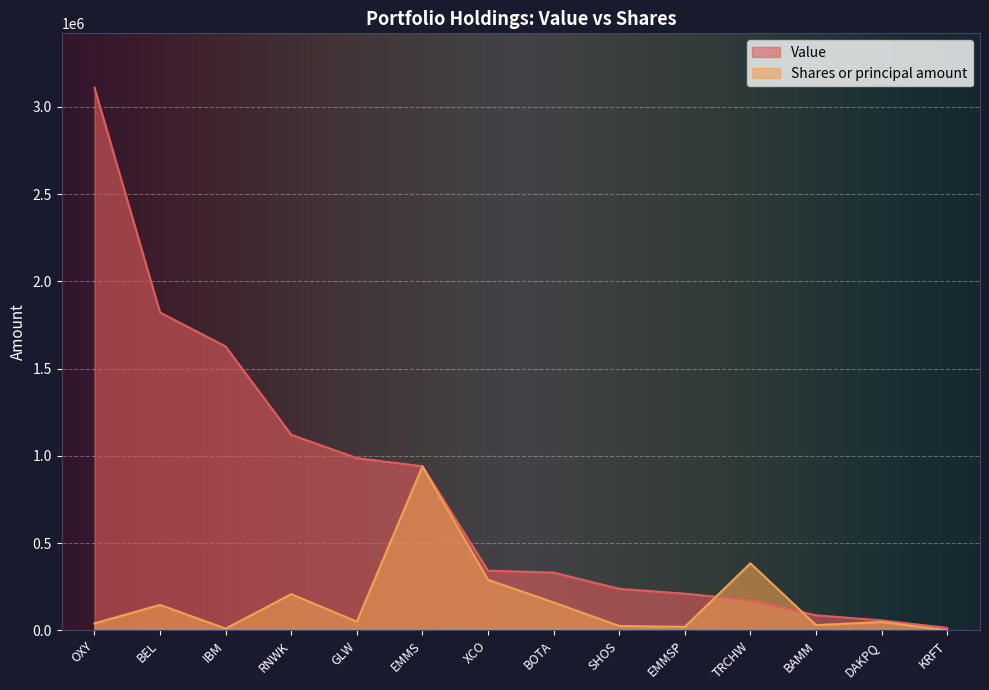

Rank the categories by Shares or principal amount value from highest to lowest.

EMMS, TRCHW, XCO, RNWK, BOTA, BEL, GLW, DAKPQ, OXY, BAMM, SHOS, EMMSP, IBM, KRFT